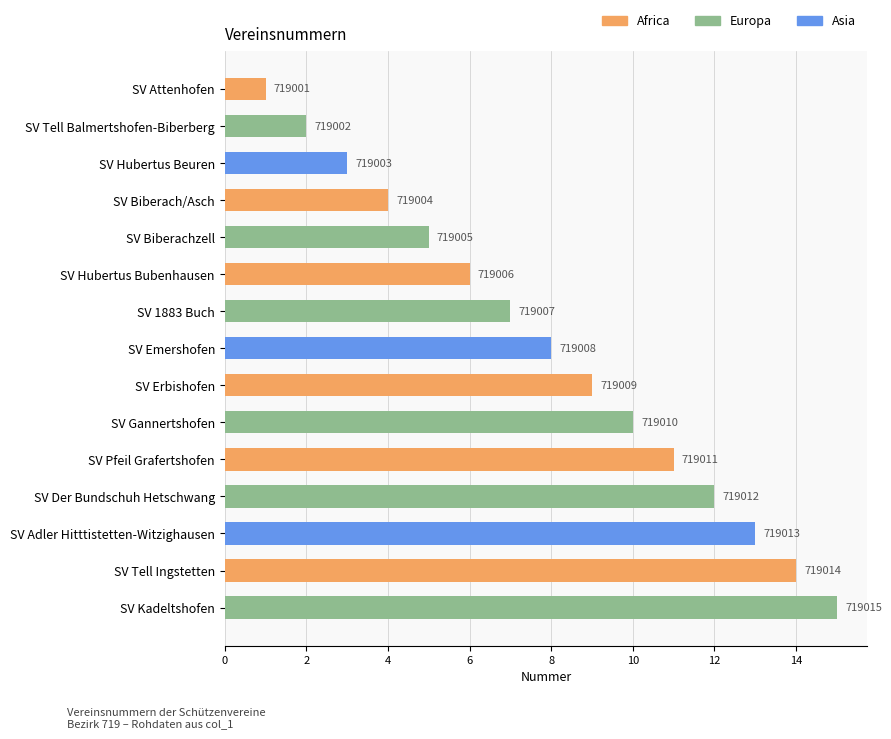

Does the chart contain any negative values?

No